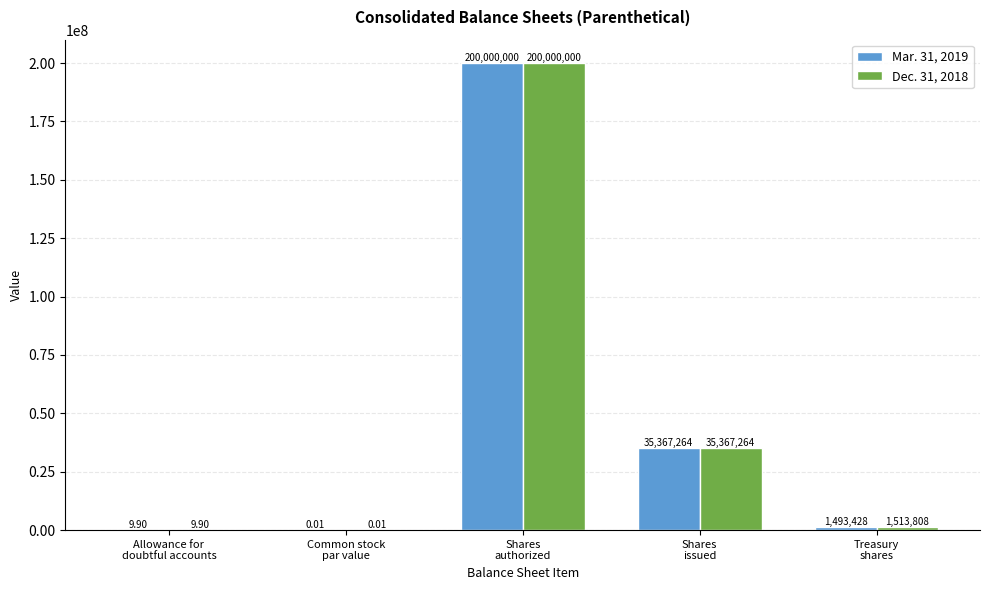

True or false: Dec. 31, 2018 has a value of 200000000.0 at Shares
authorized.

True